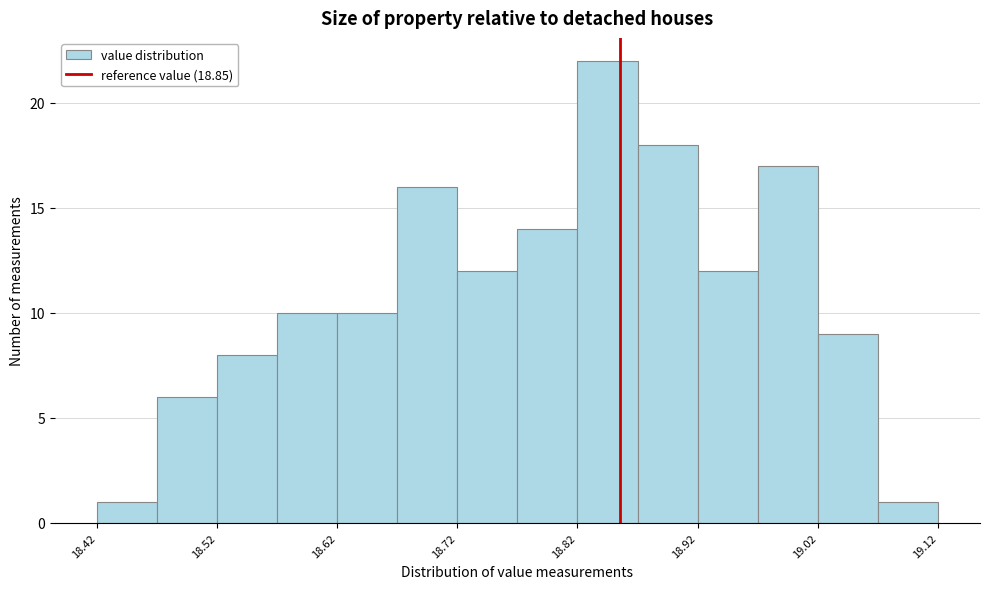

Over which range of the x-axis is the bar tallest?

18.815 to 18.865